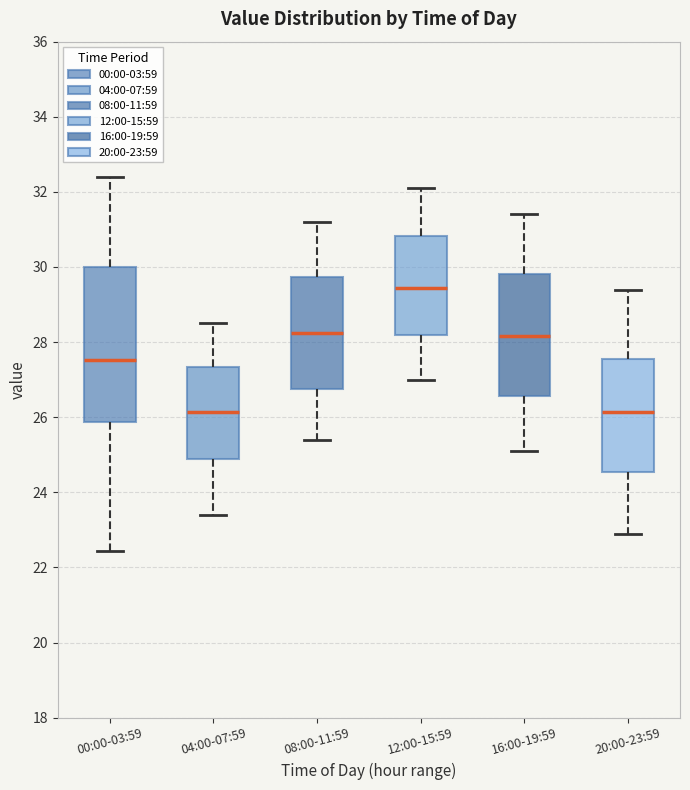

Reading left to right, read every box against the y-axis: the position of its median line, the range the box covers, and the ends of its whiskers. The values are not printed on the chart, so give them approximately, as read against the axis.

00:00-03:59: median 27.6, box 25.8 to 30.0, whiskers 22.4 to 32.4
04:00-07:59: median 26.2, box 24.8 to 27.4, whiskers 23.4 to 28.6
08:00-11:59: median 28.2, box 26.8 to 29.8, whiskers 25.4 to 31.2
12:00-15:59: median 29.4, box 28.2 to 30.8, whiskers 27.0 to 32.2
16:00-19:59: median 28.2, box 26.6 to 29.8, whiskers 25.2 to 31.4
20:00-23:59: median 26.2, box 24.6 to 27.6, whiskers 23.0 to 29.4